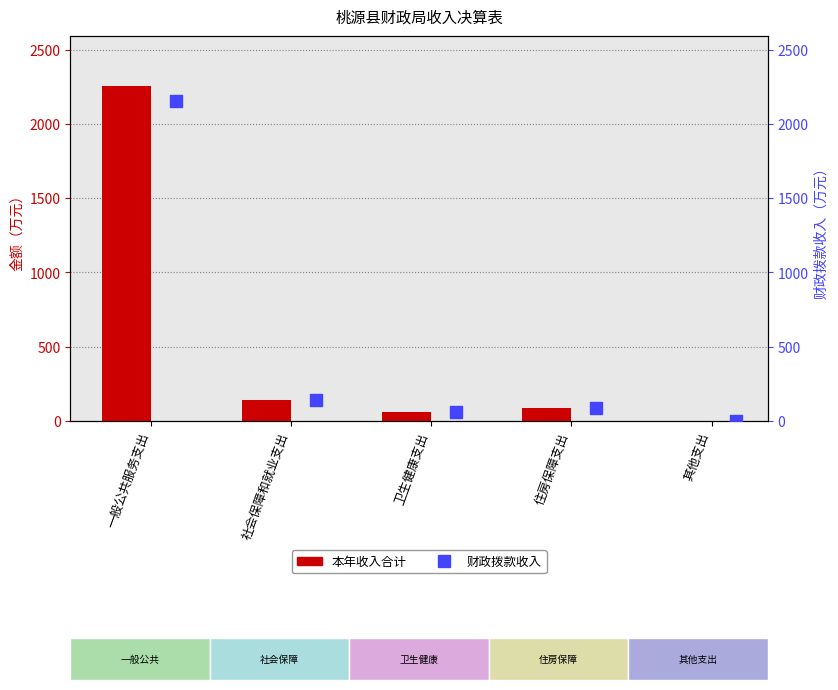

At how many categories does at least one series exceed 1378?

1